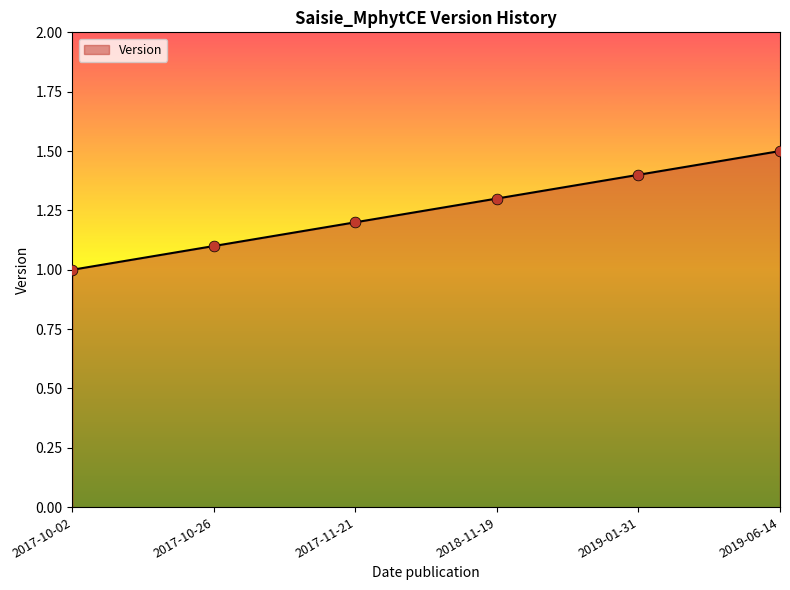

Which has a higher value, 2017-11-21 or 2019-06-14?

2019-06-14